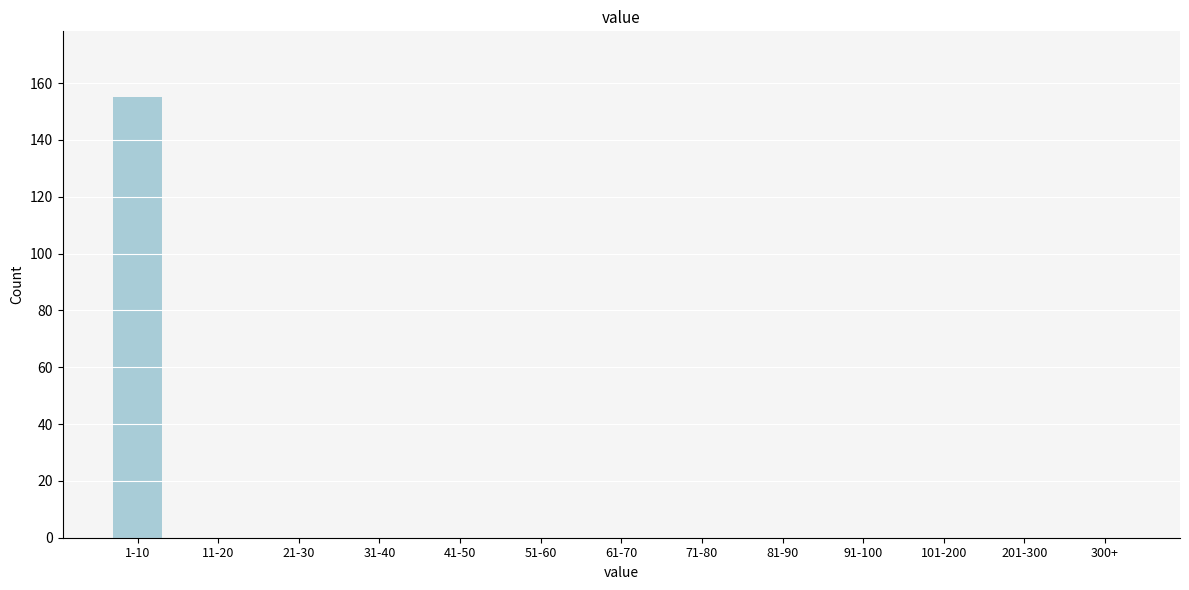

Reading right to left, list all the values displayed in this chart.

300+=0	201-300=0	101-200=0	91-100=0	81-90=0	71-80=0	61-70=0	51-60=0	41-50=0	31-40=0	21-30=0	11-20=0	1-10=155